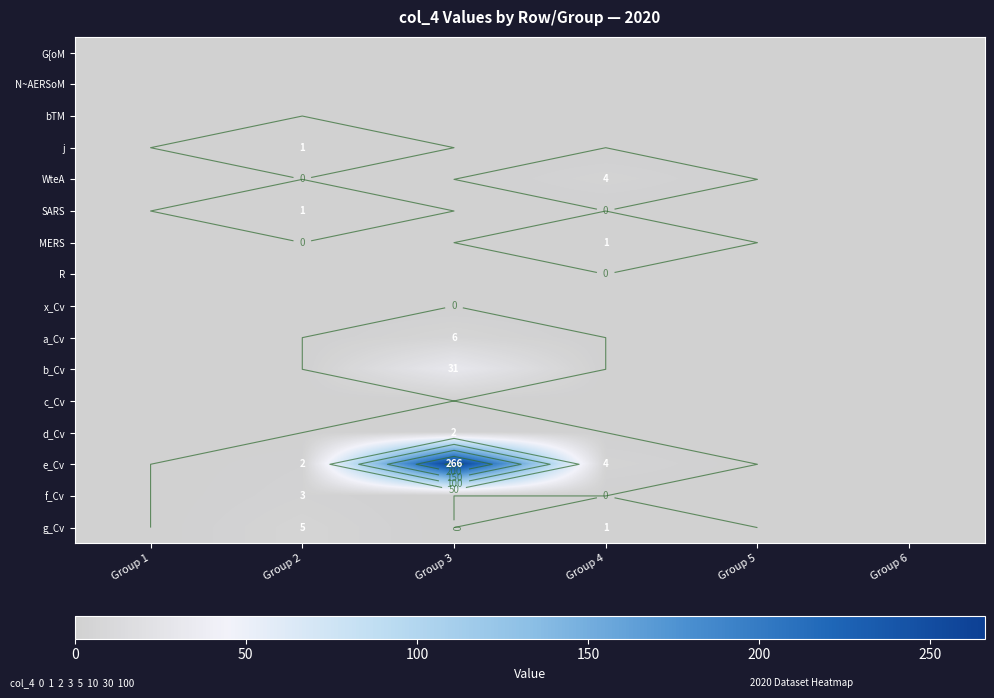

Between Group 1 and Group 2, which is larger?

Group 1